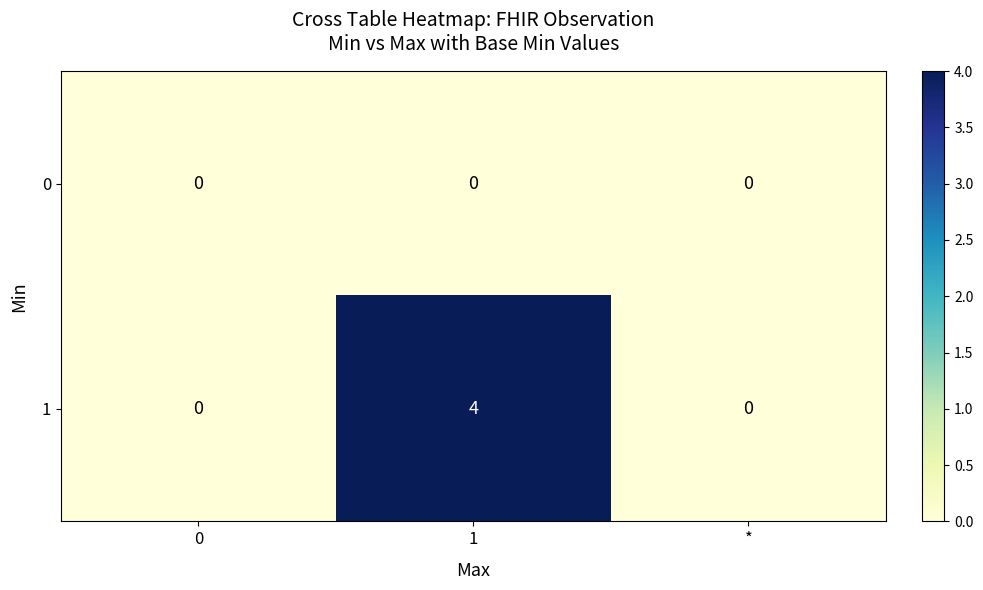

What is the sum of the 1 values at * and 1?

4